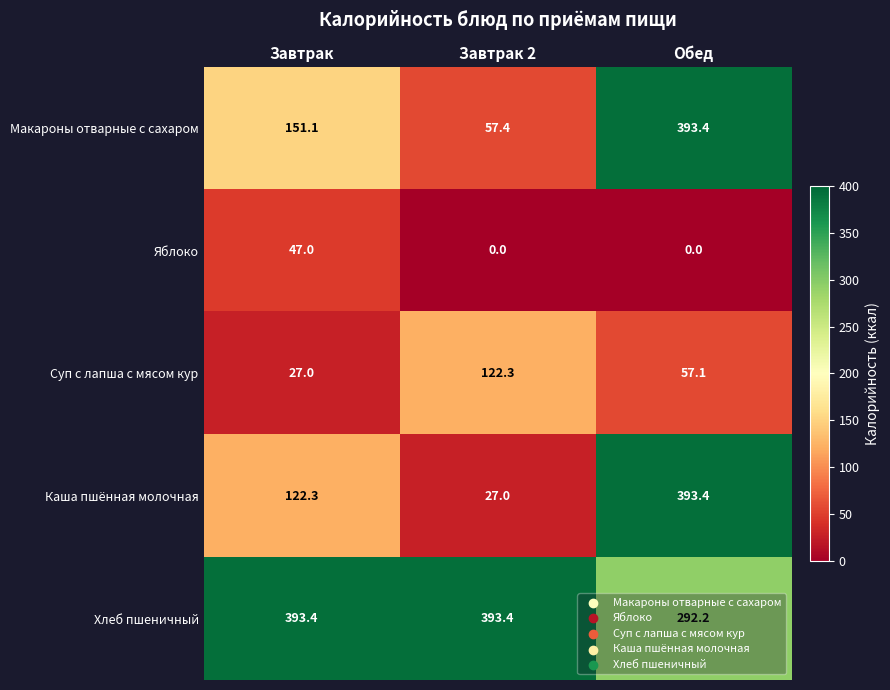

What is the difference between the Каша пшённая молочная values at Обед and Завтрак?

271.1